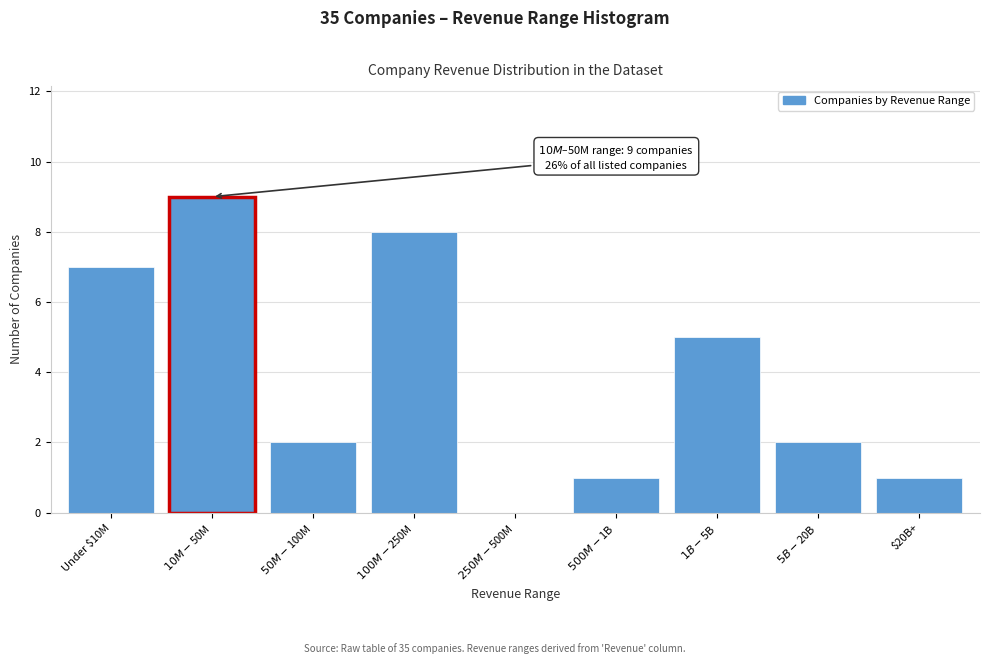

What is the sum of all values?

35